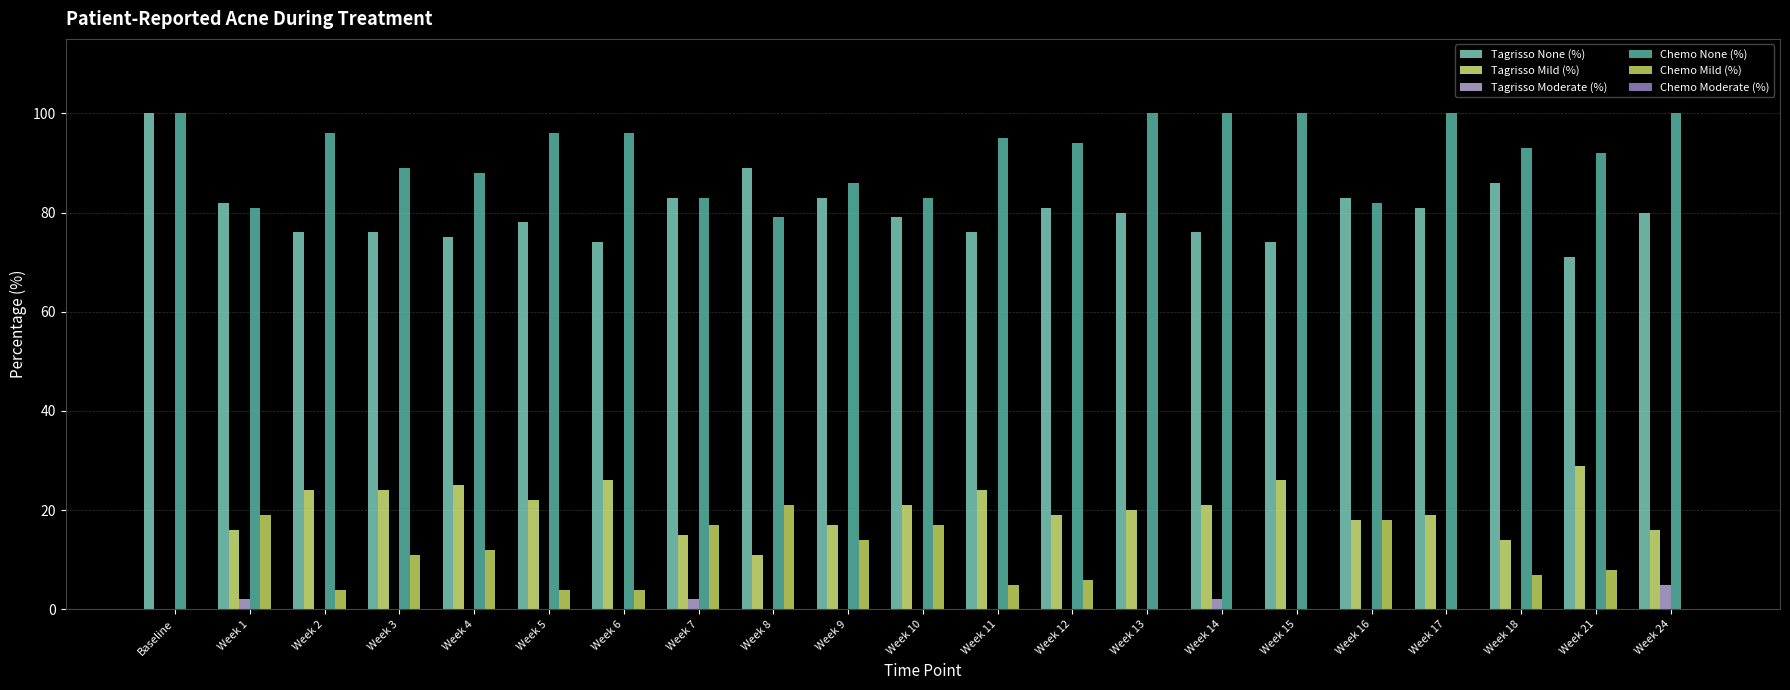

Count the number of categories in the chart.

21